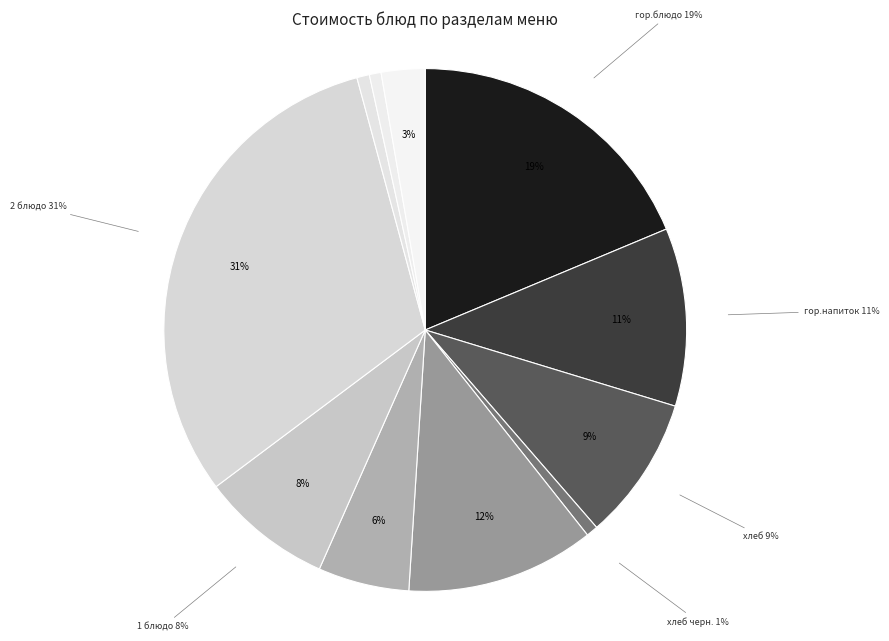

To the nearest percent, what is the average slice percentage?

9%